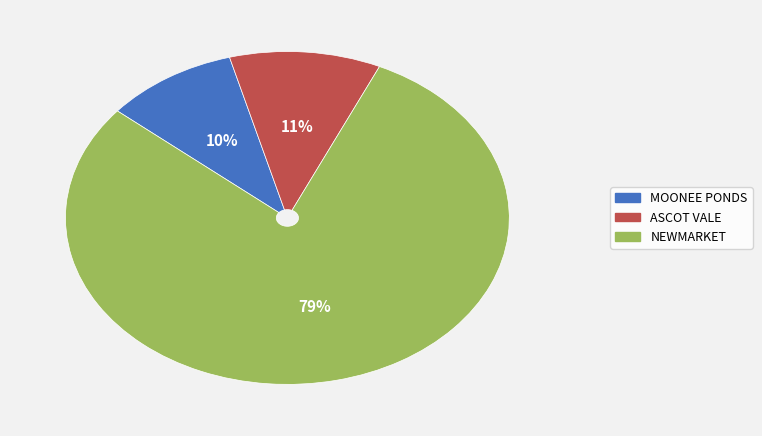

To the nearest percent, what is the average slice percentage?

33%